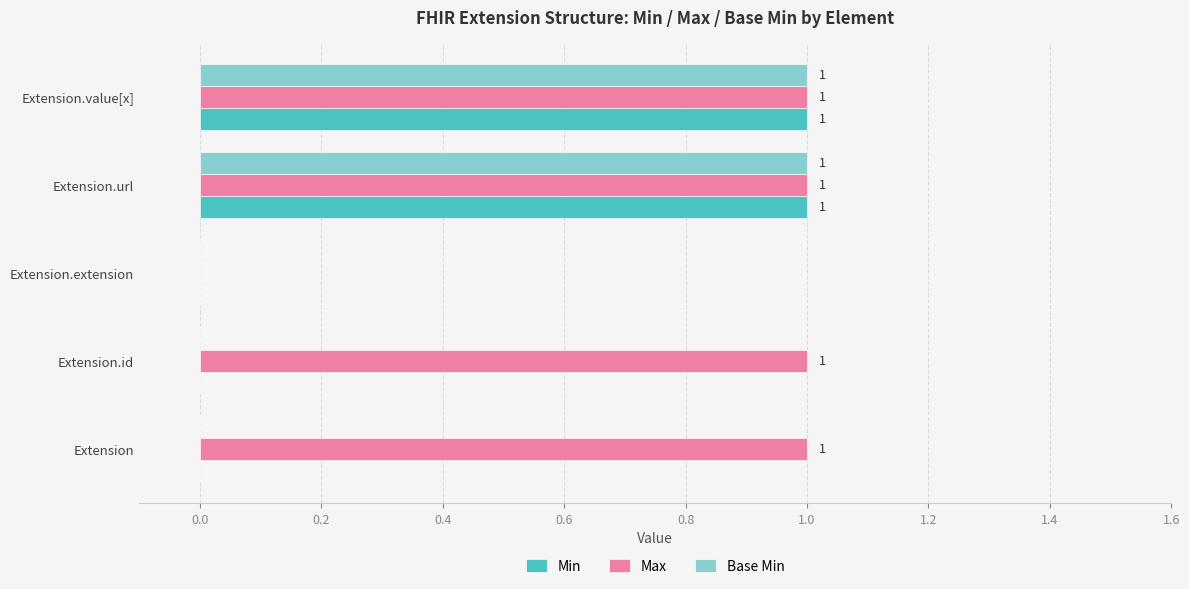

Between Extension and Extension.extension, which series saw the biggest shift?

Max